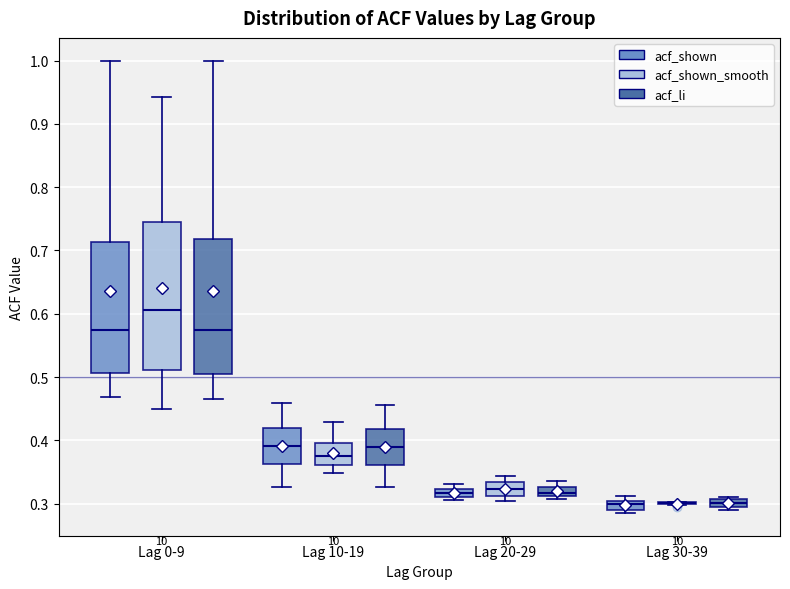

Where is the upper edge of the box for Lag 0-9 (acf_shown_smooth) on the y-axis? The values are not printed on the chart, so give them approximately, as read against the axis.

0.74